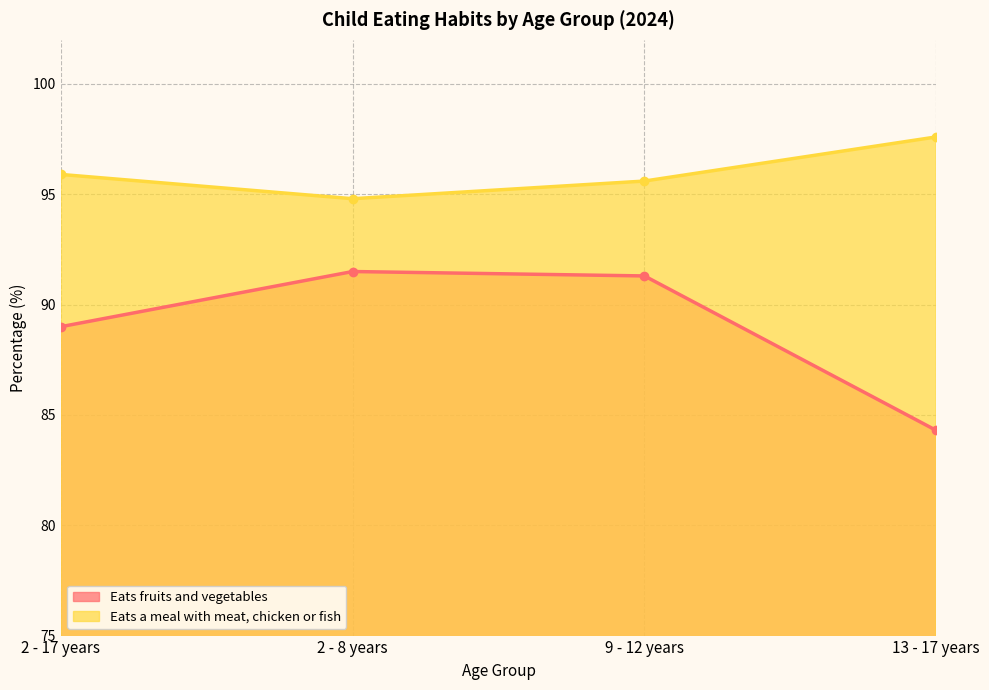

Rank the series by their maximum value, from lowest to highest.

Eats fruits and vegetables, Eats a meal with meat, chicken or fish